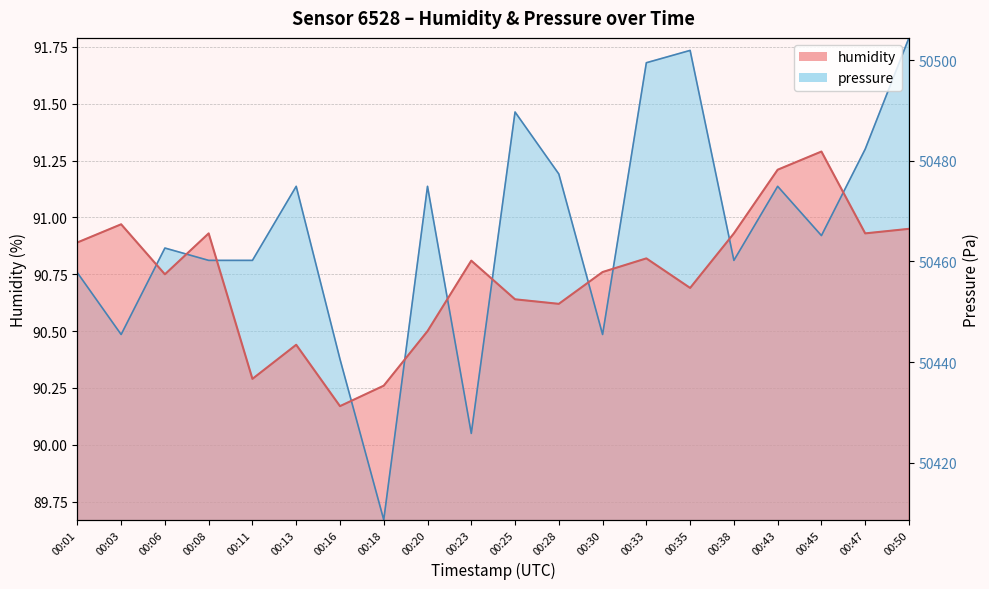

List the labels in order of pressure value, smallest first.

00:18, 00:23, 00:16, 00:03, 00:30, 00:01, 00:08, 00:11, 00:38, 00:06, 00:45, 00:13, 00:20, 00:43, 00:28, 00:47, 00:25, 00:33, 00:35, 00:50